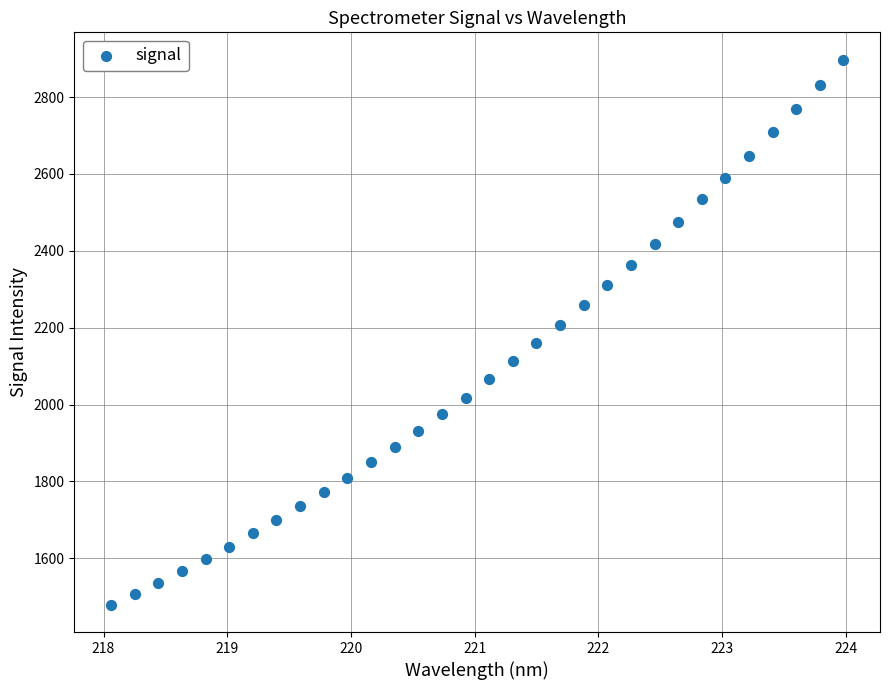

What is the range of Y values (max minus min)?

1418.5